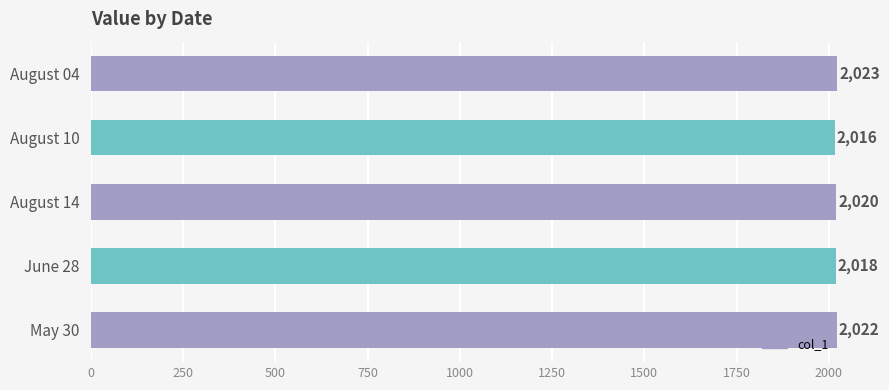

Count the values in the range 2018 to 2022.

3